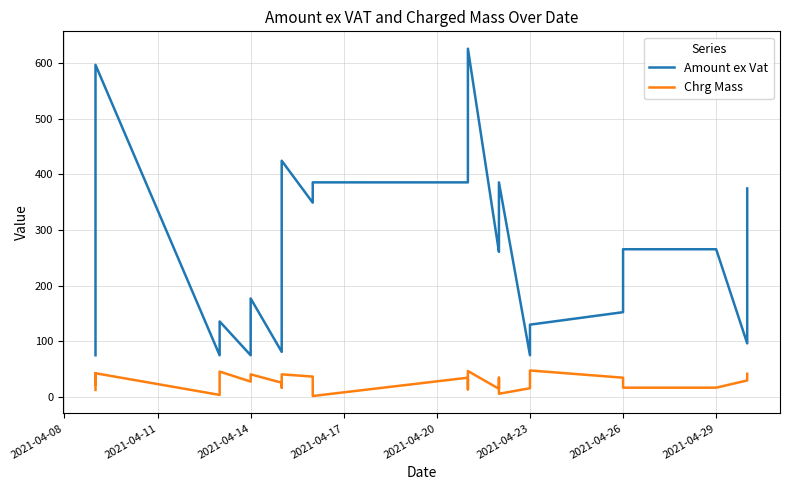

How many categories are shown in the chart?

38